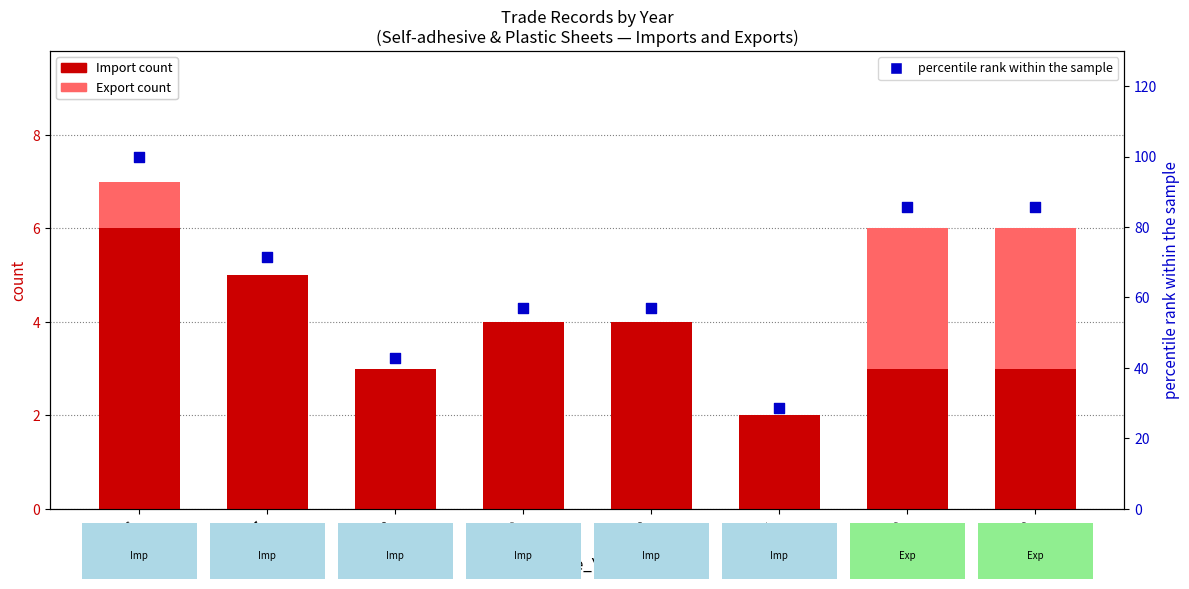

Which series reaches the minimum Y coordinate?

Export